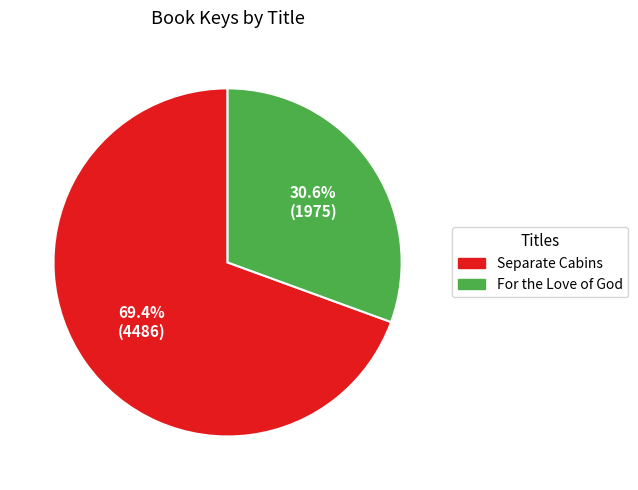

Which category has the smallest portion of the pie?

For the Love of God